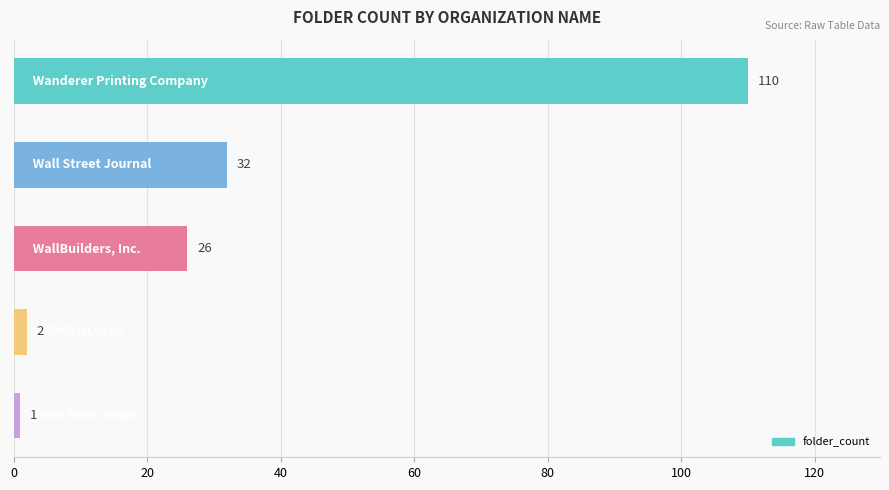

What is the value of the 2nd bar from the top?

32